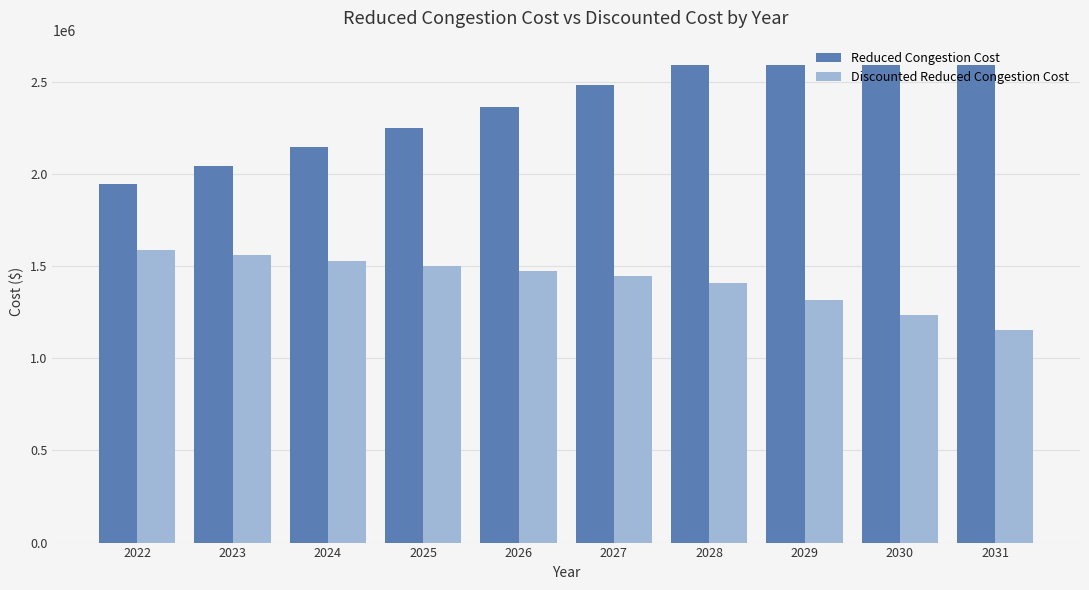

At which category is the sum across all series the highest?

2028